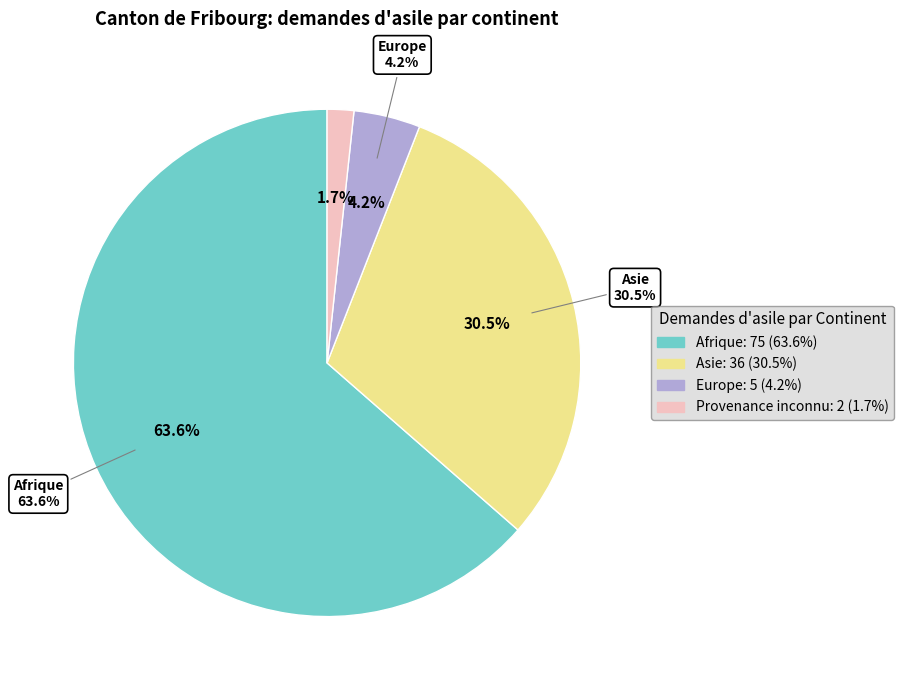

What percentage is the Provenance inconnu slice, to the nearest percent?

2%